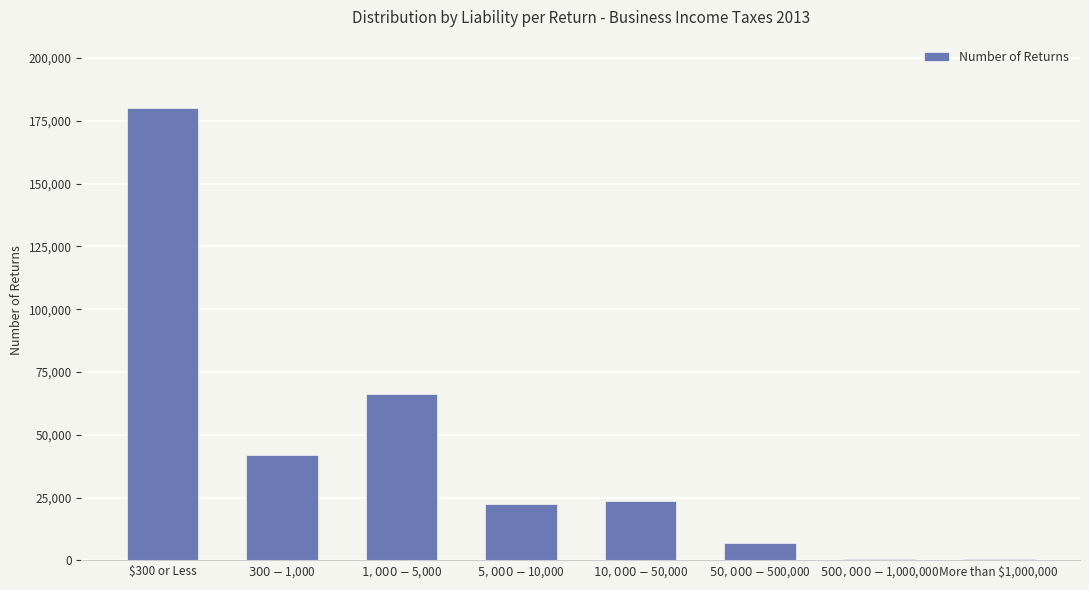

At which category does the chart reach its peak across all series?

$300 or Less